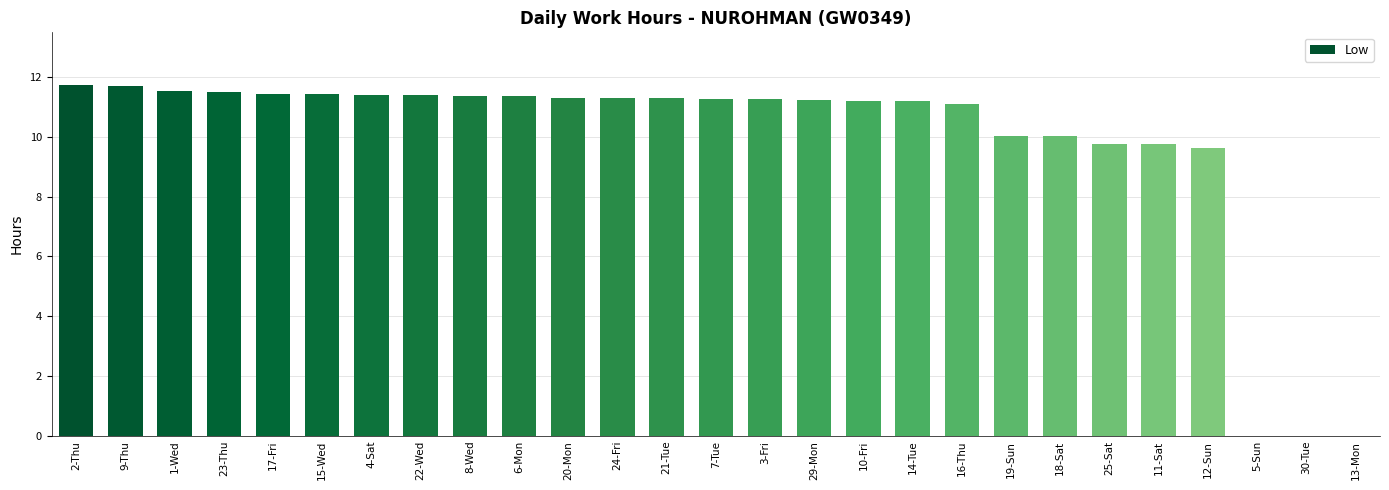

What is the sum of the values at 17-Fri and 10-Fri?

22.6